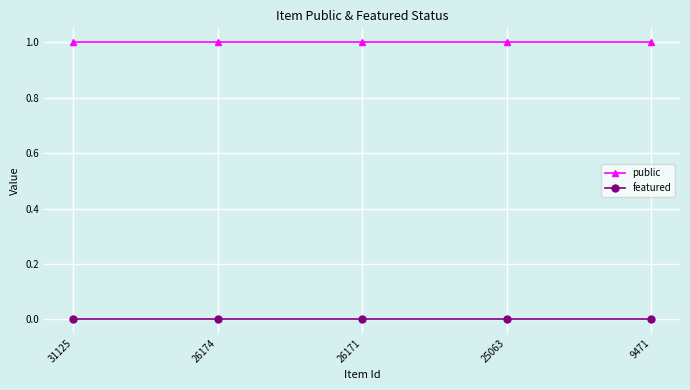

Reading left to right, list all the values displayed in this chart.

public: 31125=1	26174=1	26171=1	25063=1	9471=1
featured: 31125=0	26174=0	26171=0	25063=0	9471=0